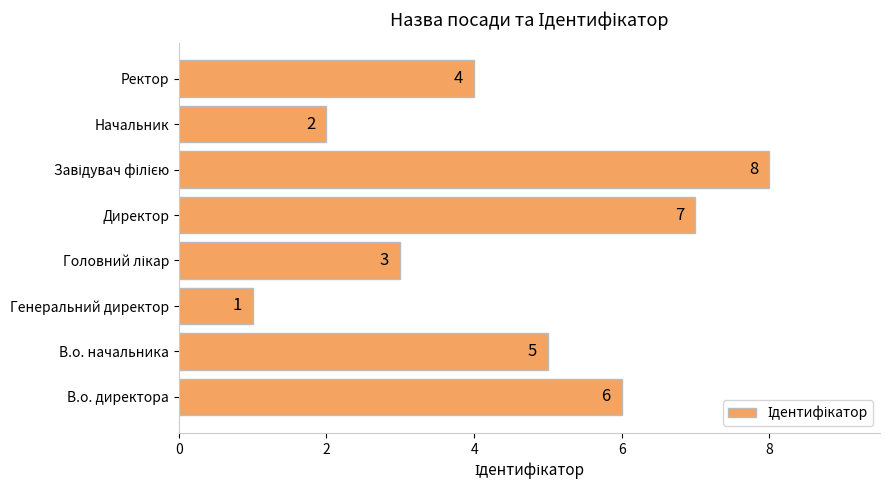

What is the difference between the second highest and minimum values?

6